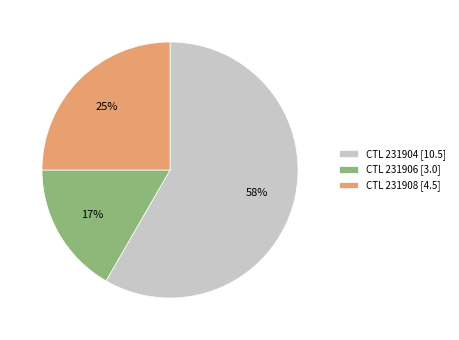

How many segments does this pie chart have?

3